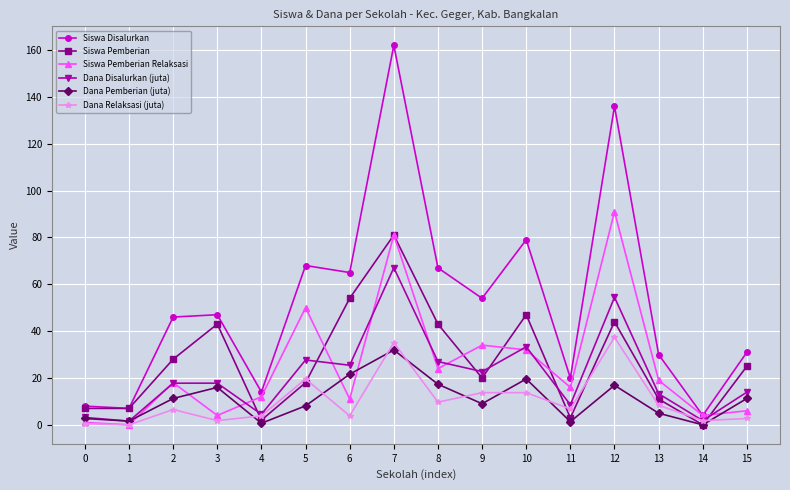

List the series in order of their peak value, highest first.

Siswa Disalurkan, Siswa Pemberian Relaksasi, Siswa Pemberian, Dana Disalurkan (juta), Dana Relaksasi (juta), Dana Pemberian (juta)